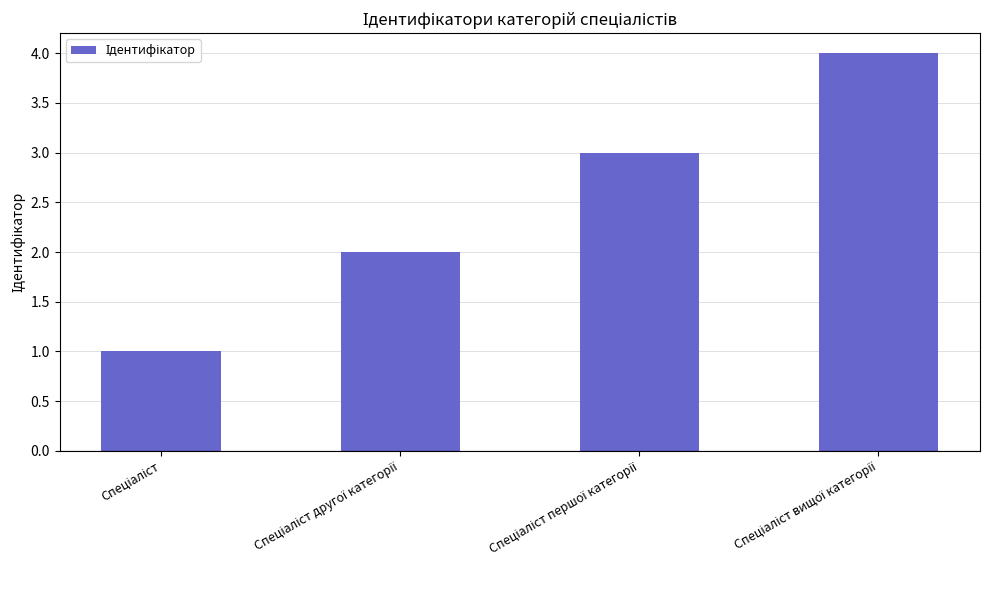

What is the maximum value shown in the chart?

4